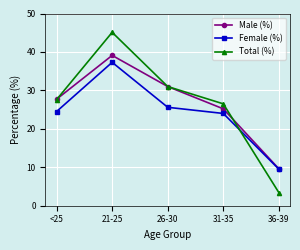

At which label does Male (%) first exceed 27?

<25